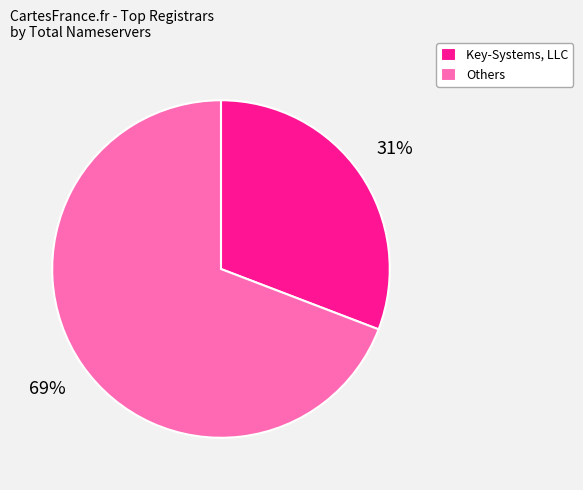

Rank the categories by value from highest to lowest.

Others, Key-Systems, LLC